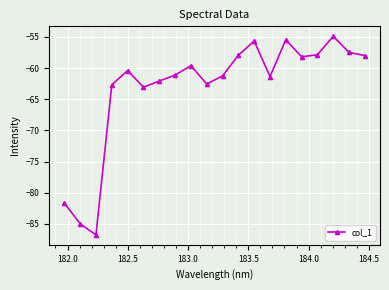

How many points are lower than both their immediate neighbors (excluding endpoints)?

5